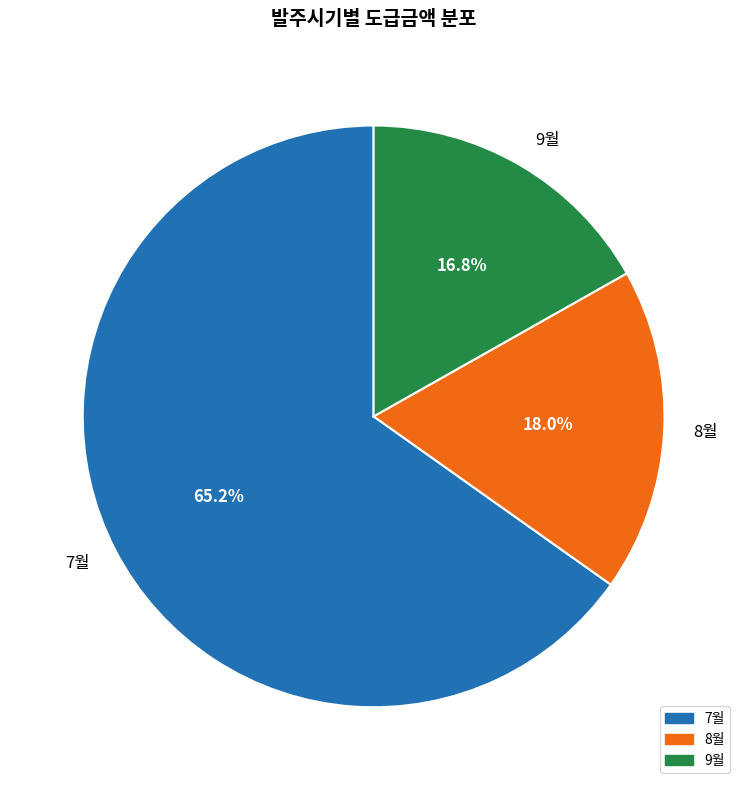

Do 7월 and 9월 together represent more than half of the pie?

Yes